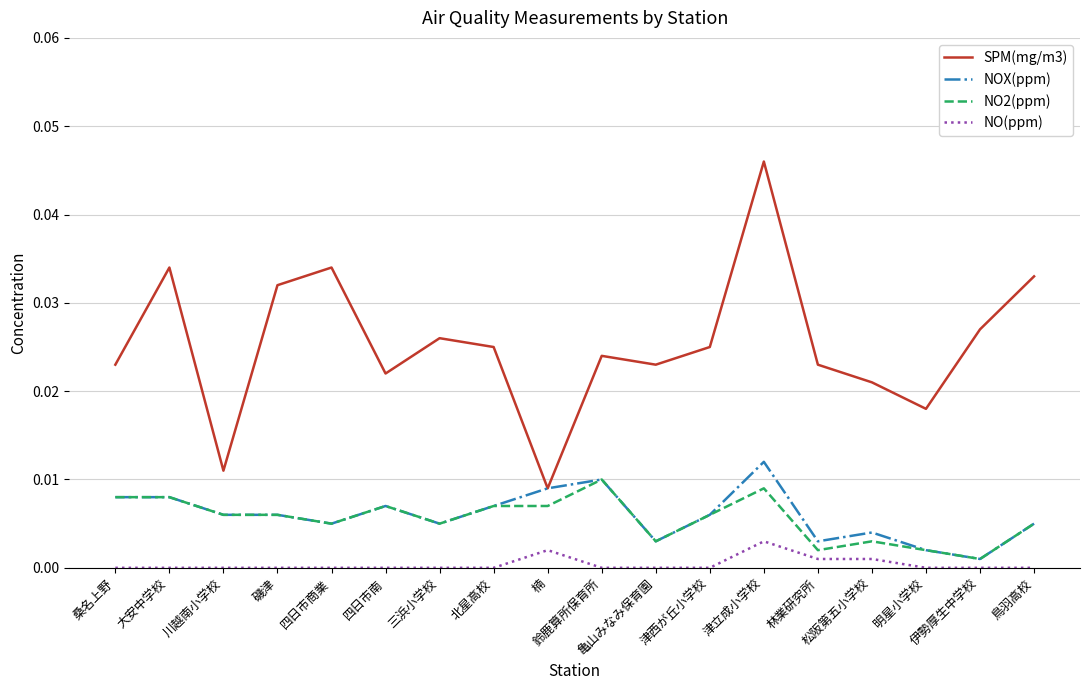

True or false: NO(ppm) and SPM(mg/m3) cross at least once.

False